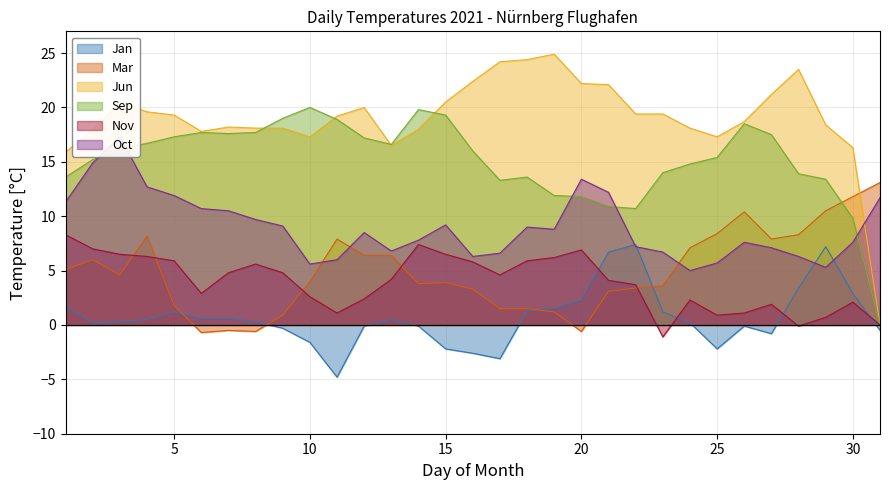

True or false: Jan and Mar intersect in this chart.

True